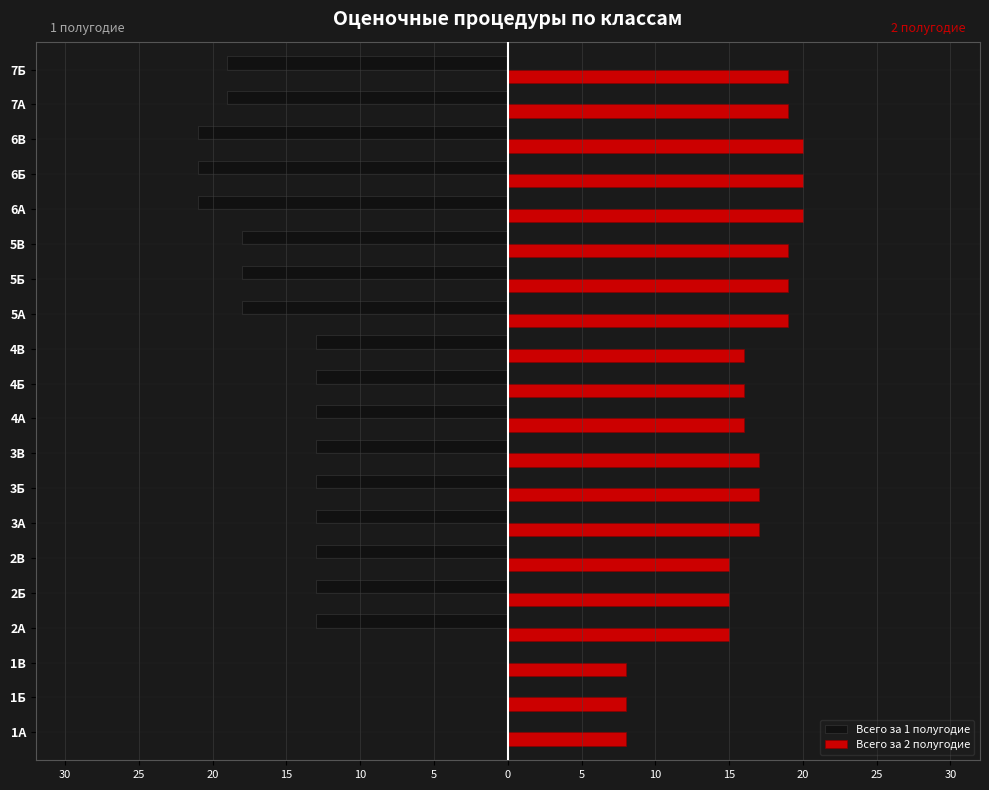

Which series has the largest range (max minus min)?

Всего за 1 полугодие